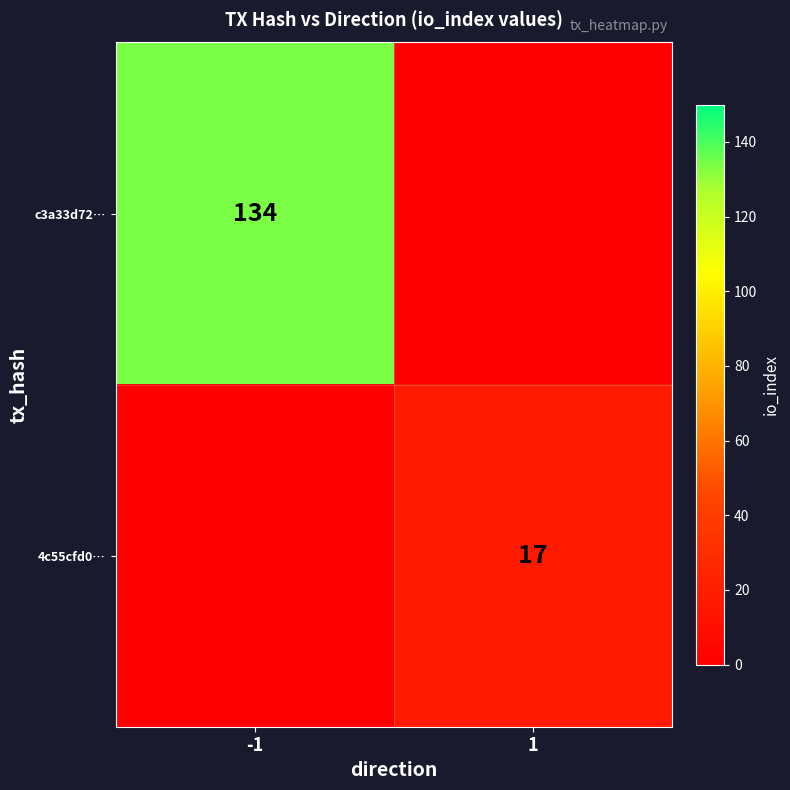

At which category does the chart reach its minimum across all series?

1